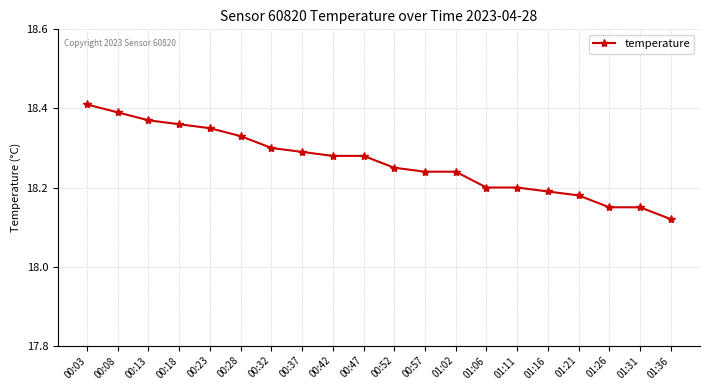

What is the change in value from 00:03 to 01:11?

-0.2